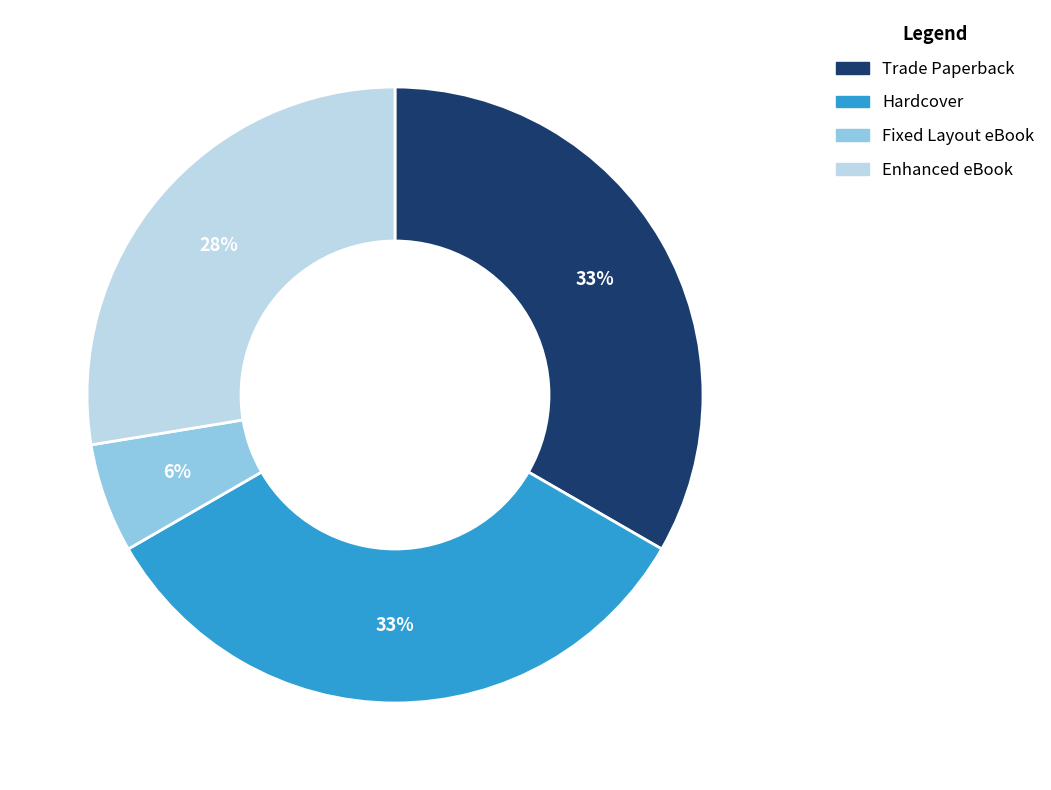

True or false: Fixed Layout eBook accounts for 6% of the total.

True